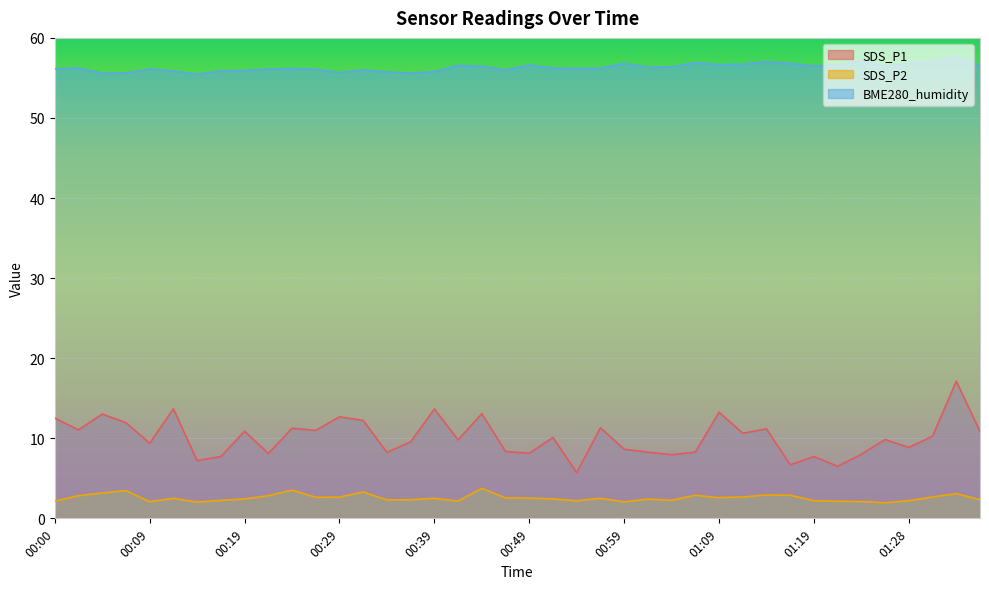

Reading right to left, what are all the values shown in this chart?

SDS_P1: 01:36=10.8	01:33=17.1	01:31=10.3	01:28=8.8	01:26=9.8	01:23=8.0	01:21=6.5	01:19=7.7	01:16=6.7	01:14=11.2	01:11=10.6	01:09=13.2	01:06=8.3	01:04=8.0	01:01=8.3	00:59=8.6	00:56=11.3	00:54=5.7	00:51=10.1	00:49=8.1	00:46=8.3	00:44=13.1	00:41=9.8	00:39=13.7	00:37=9.6	00:34=8.2	00:32=12.2	00:29=12.7	00:27=11.0	00:24=11.2	00:22=8.1	00:19=10.9	00:17=7.7	00:14=7.2	00:12=13.7	00:09=9.4	00:07=11.9	00:04=13.0	00:02=11.1	00:00=12.5
SDS_P2: 01:36=2.3	01:33=3.1	01:31=2.7	01:28=2.2	01:26=1.9	01:23=2.1	01:21=2.1	01:19=2.2	01:16=2.9	01:14=2.9	01:11=2.7	01:09=2.6	01:06=2.9	01:04=2.2	01:01=2.4	00:59=2.0	00:56=2.5	00:54=2.2	00:51=2.4	00:49=2.5	00:46=2.5	00:44=3.8	00:41=2.1	00:39=2.5	00:37=2.3	00:34=2.3	00:32=3.3	00:29=2.6	00:27=2.6	00:24=3.5	00:22=2.8	00:19=2.4	00:17=2.2	00:14=2.0	00:12=2.5	00:09=2.1	00:07=3.5	00:04=3.2	00:02=2.8	00:00=2.1
BME280_humidity: 01:36=56.6	01:33=57.6	01:31=57.0	01:28=56.8	01:26=56.5	01:23=57.2	01:21=56.5	01:19=56.5	01:16=56.8	01:14=57.0	01:11=56.7	01:09=56.7	01:06=56.9	01:04=56.4	01:01=56.3	00:59=56.8	00:56=56.2	00:54=56.2	00:51=56.2	00:49=56.6	00:46=56.0	00:44=56.5	00:41=56.6	00:39=55.8	00:37=55.6	00:34=55.8	00:32=56.0	00:29=55.7	00:27=56.1	00:24=56.2	00:22=56.1	00:19=55.9	00:17=55.9	00:14=55.5	00:12=55.9	00:09=56.1	00:07=55.6	00:04=55.6	00:02=56.2	00:00=56.1